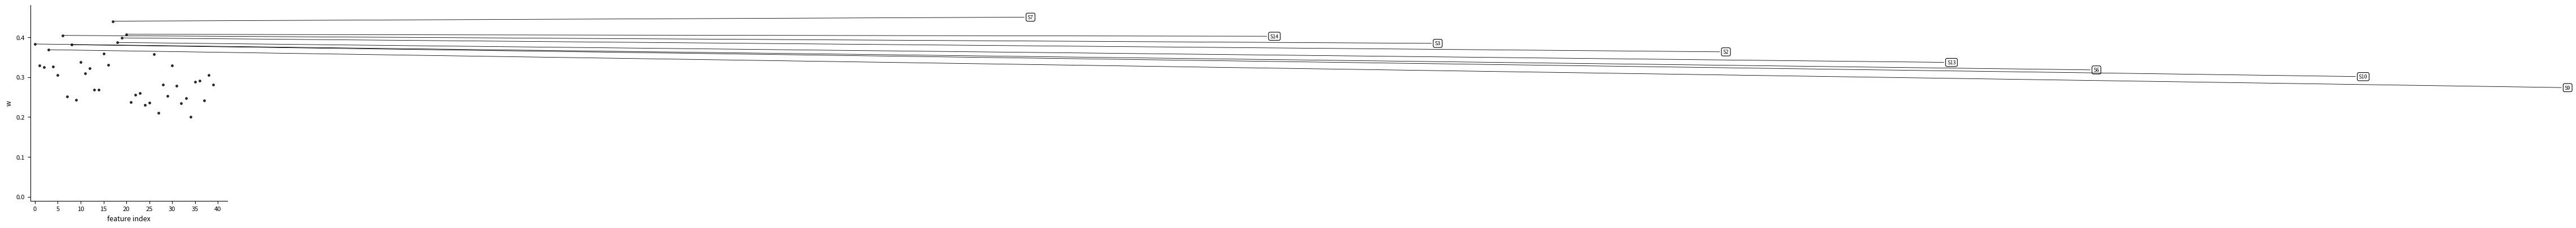

What is the range of X values (max minus min)?

39.0